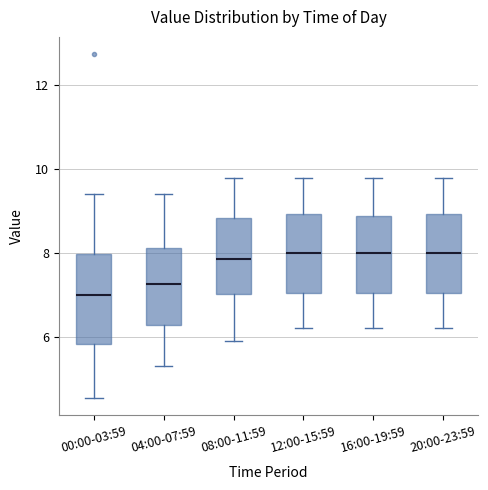

Where is the upper edge of the box for 16:00-19:59 on the y-axis? The values are not printed on the chart, so give them approximately, as read against the axis.

8.8